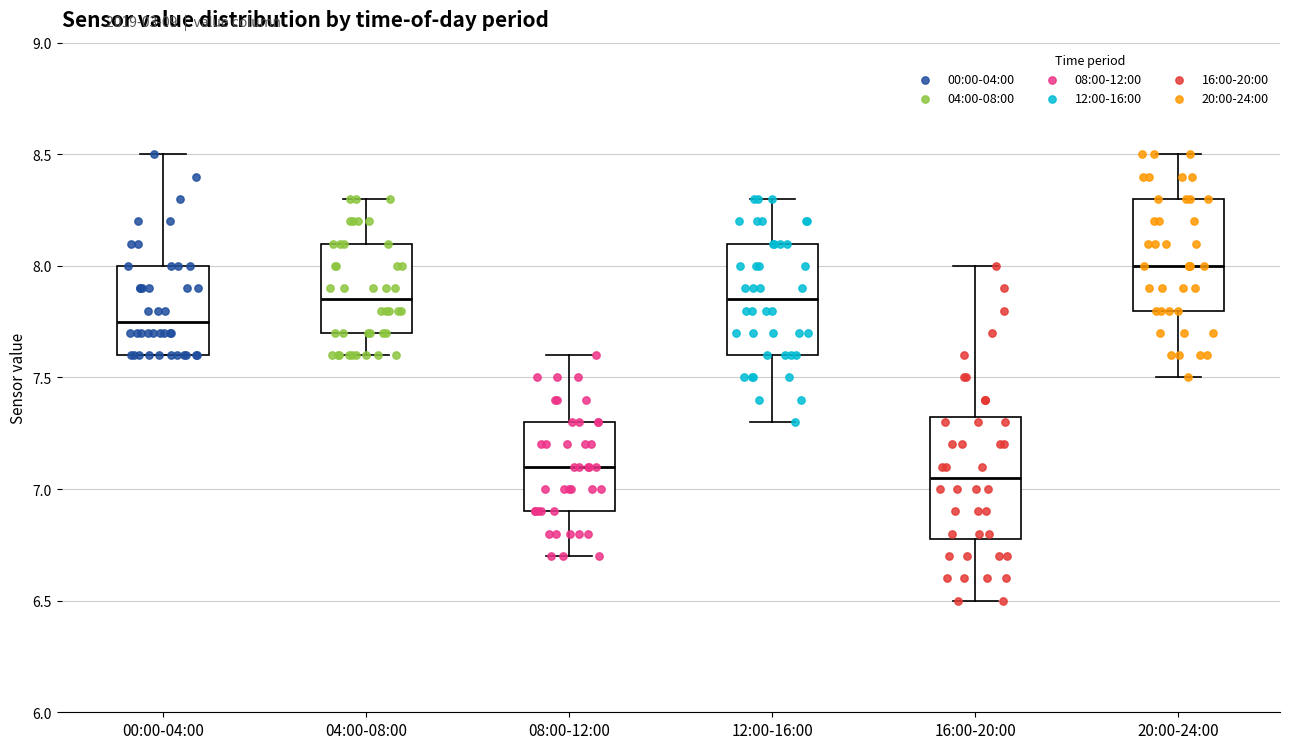

Reading left to right, read every box against the y-axis: the position of its median line, the range the box covers, and the ends of its whiskers. The values are not printed on the chart, so give them approximately, as read against the axis.

00:00-04:00: median 7.75, box 7.60 to 8.00, whiskers 7.60 to 8.50
04:00-08:00: median 7.85, box 7.70 to 8.10, whiskers 7.60 to 8.30
08:00-12:00: median 7.10, box 6.90 to 7.30, whiskers 6.70 to 7.60
12:00-16:00: median 7.85, box 7.60 to 8.10, whiskers 7.30 to 8.30
16:00-20:00: median 7.05, box 6.80 to 7.35, whiskers 6.50 to 8.00
20:00-24:00: median 8.00, box 7.80 to 8.30, whiskers 7.50 to 8.50